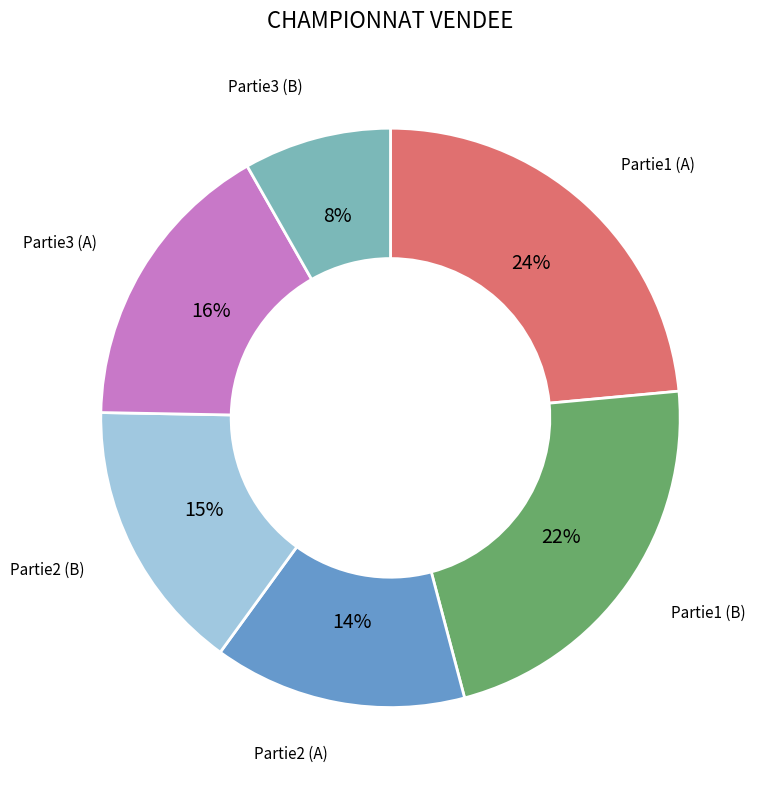

To the nearest percent, what portion does Partie1 (A) represent?

24%